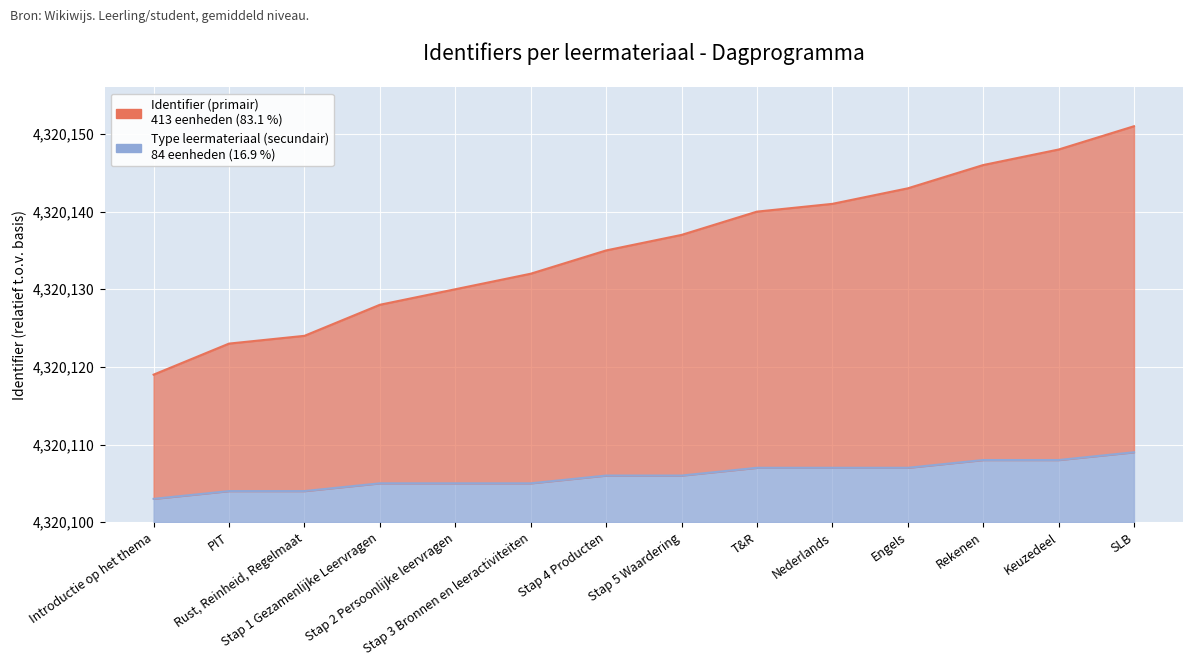

What is the label of the 3rd point from the right?

Rekenen